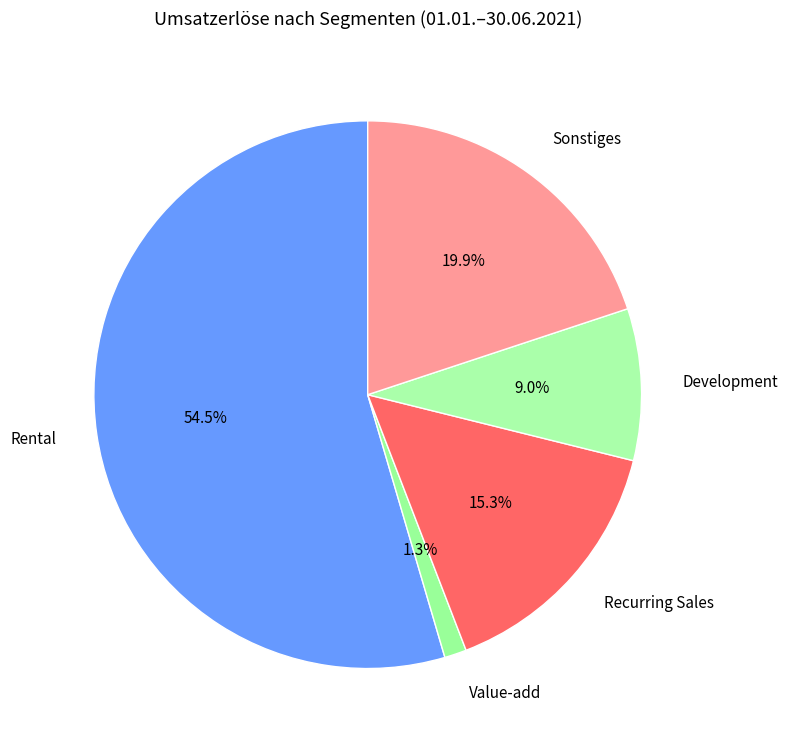

Is the sum of Rental and Sonstiges greater than half?

Yes